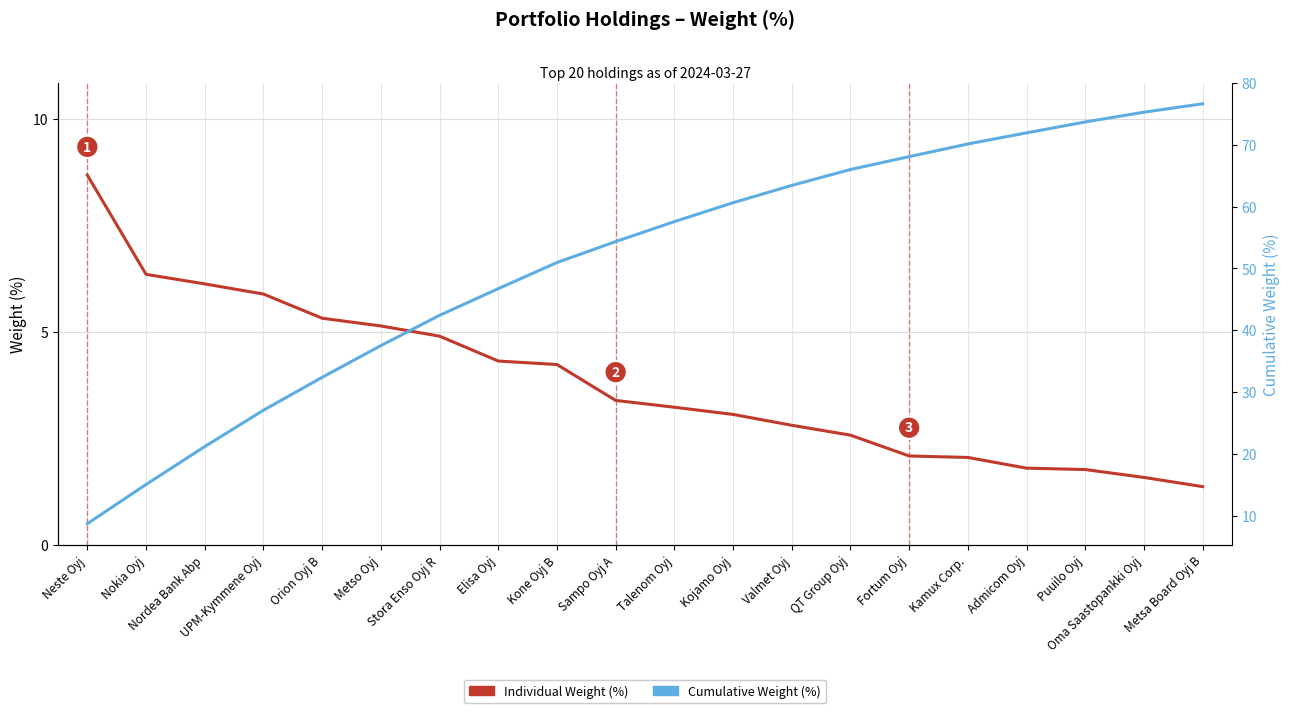

How many data points does each series have?

20